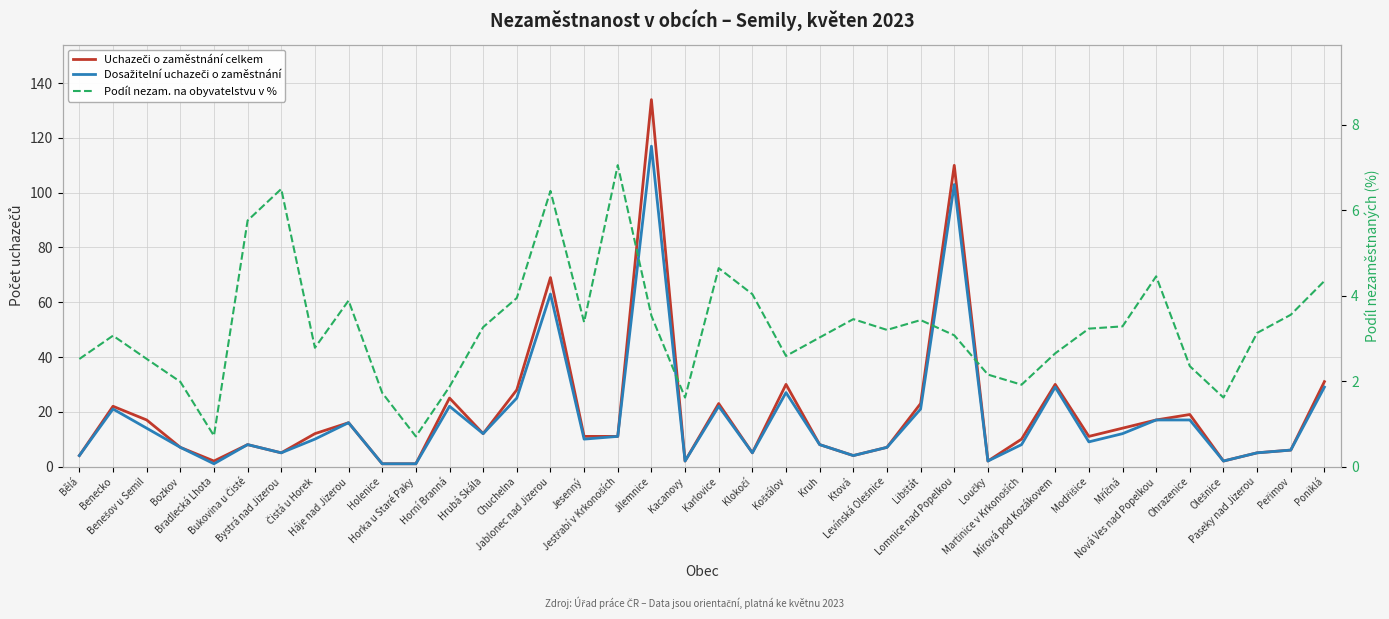

At how many categories does at least one series exceed 53?

3